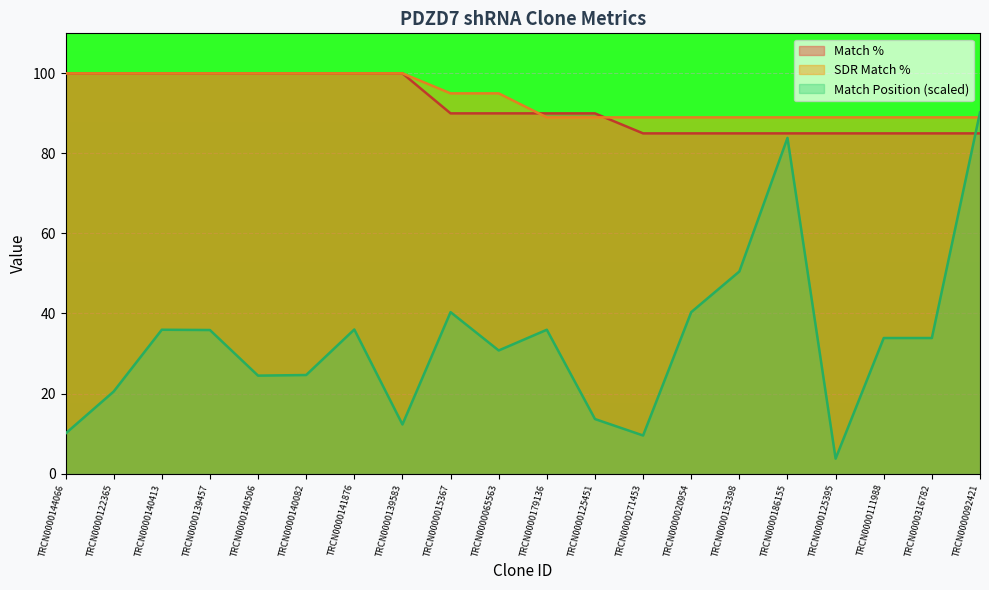

How many lines are shown in the chart?

3